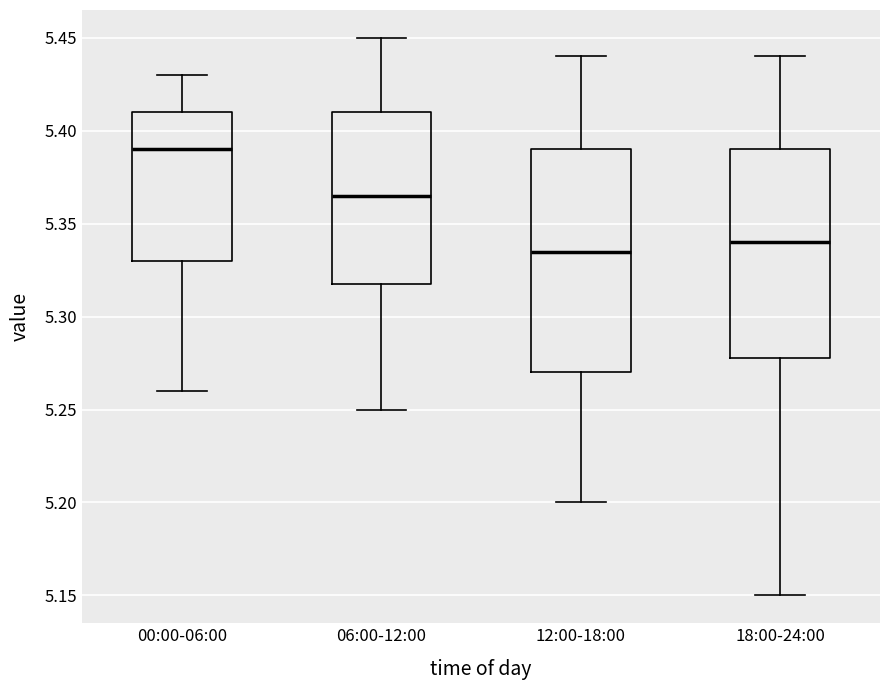

Which box's median line is the highest?

00:00-06:00